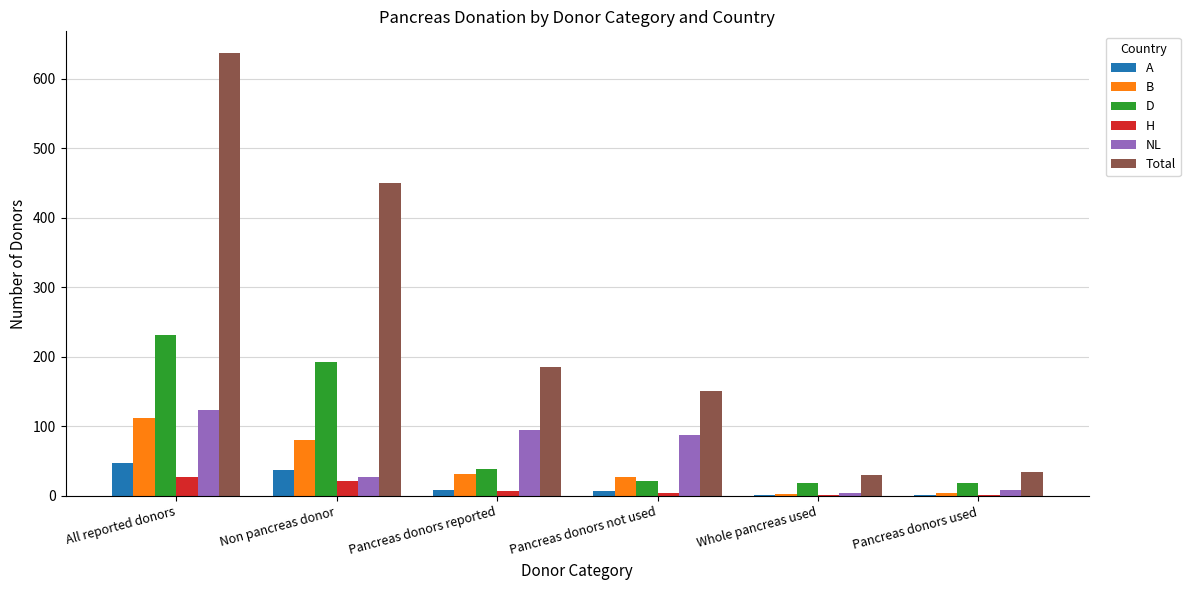

Is it true that NL equals 198 at All reported donors?

False